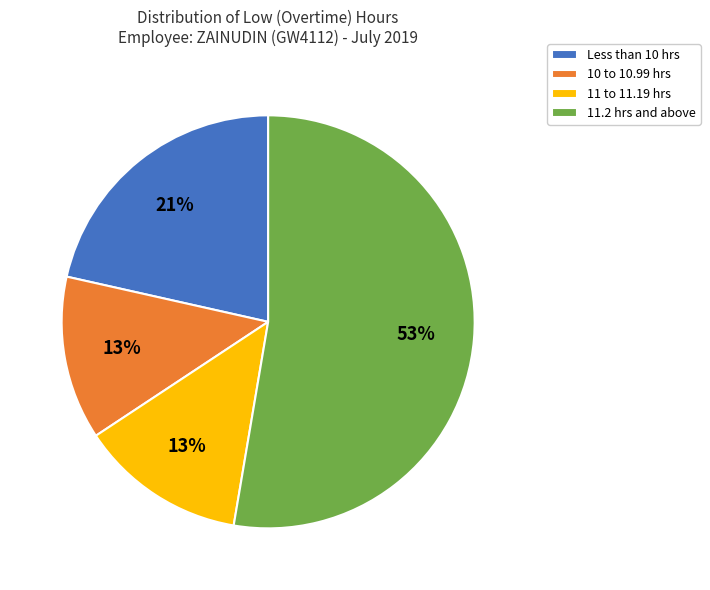

Combined, do 11.2 hrs and above and Less than 10 hrs account for over 50%?

Yes